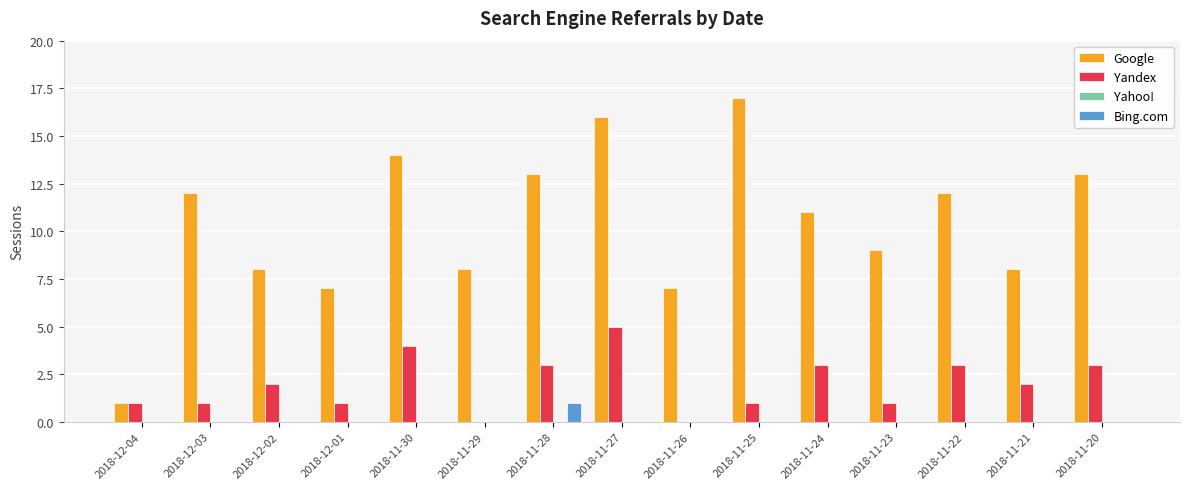

What is the sum of all Yandex values?

30